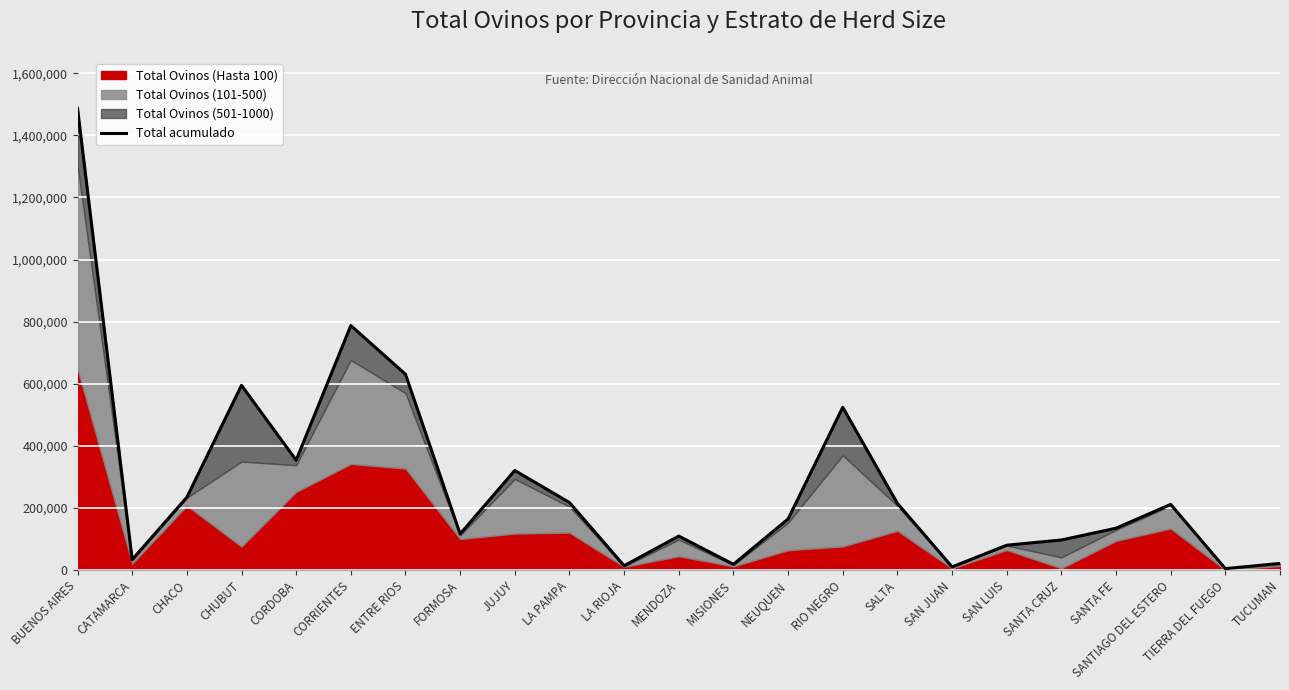

The chart shows a value of 217649 at LA PAMPA. True or false?

True